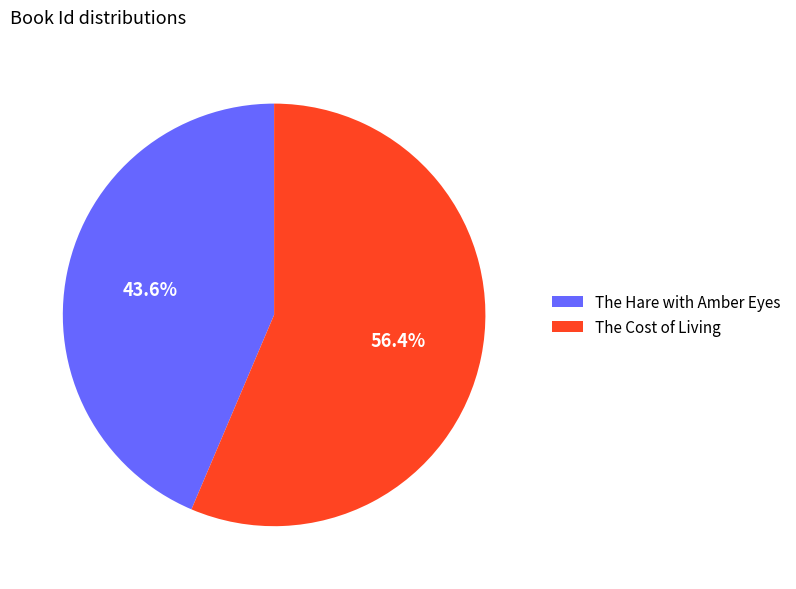

To the nearest percent, what percentage of the pie is The Hare with Amber Eyes?

44%